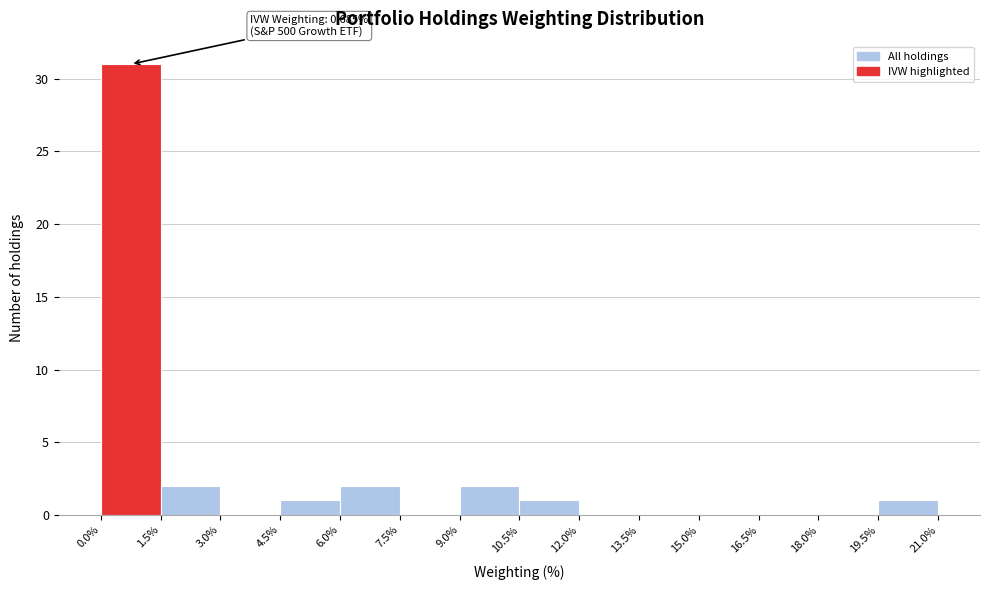

Over which range of the x-axis is the bar tallest?

0.0% to 1.5%